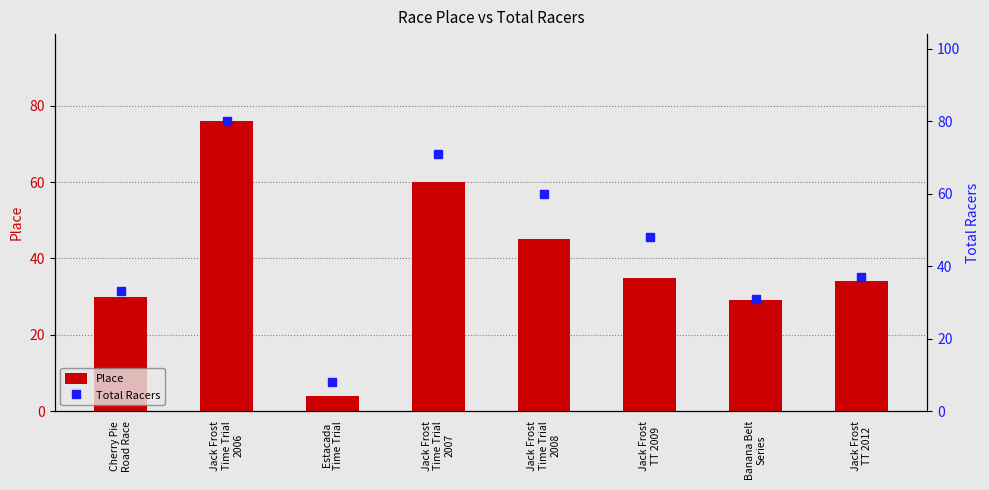

Is it true that Total Racers equals 60 at Jack Frost
Time Trial
2008?

True